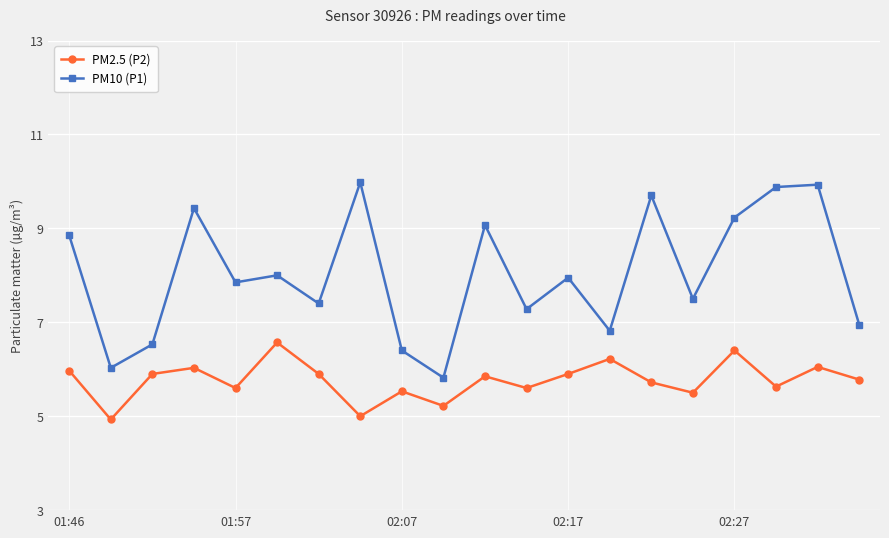

What is the minimum value shown in the chart?

4.9